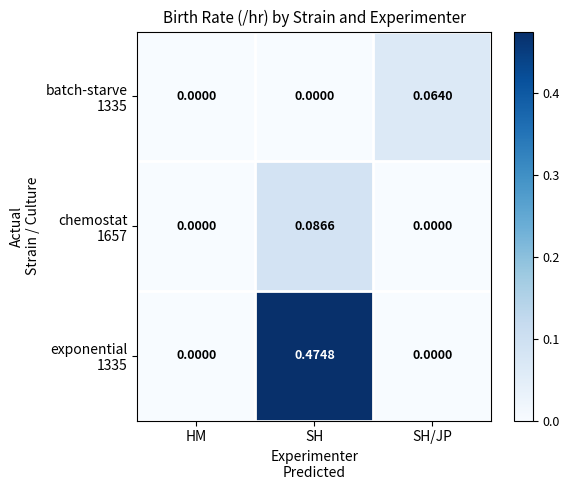

How many data points does each series have?

3